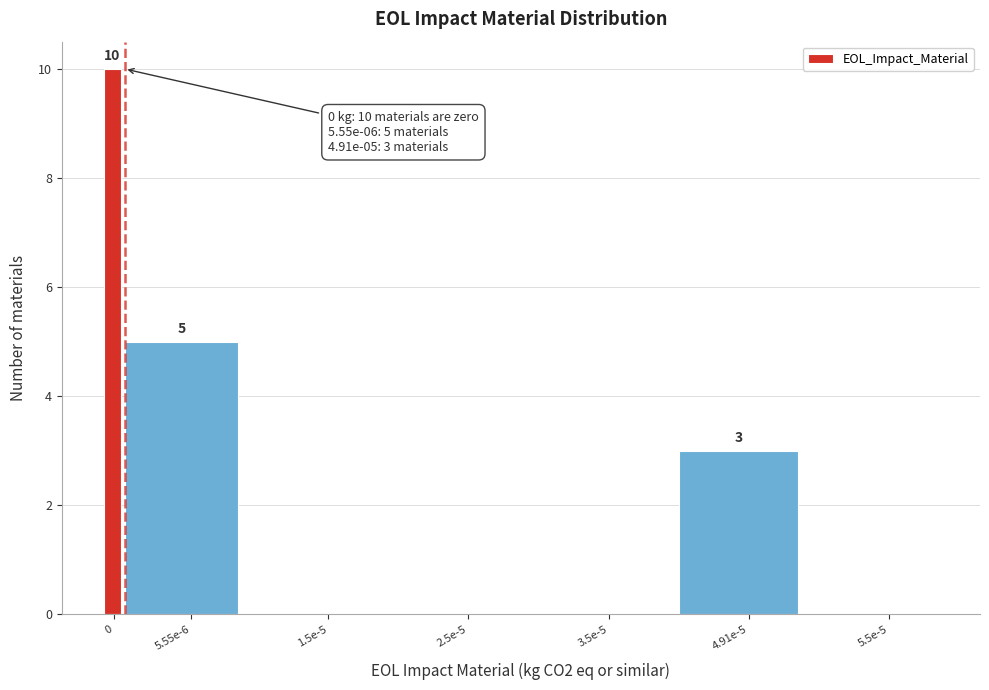

Reading right to left, list all the values displayed in this chart.

5.5e-5=0	4.91e-5=3	3.5e-5=0	2.5e-5=0	1.5e-5=0	5.55e-6=5	0=10